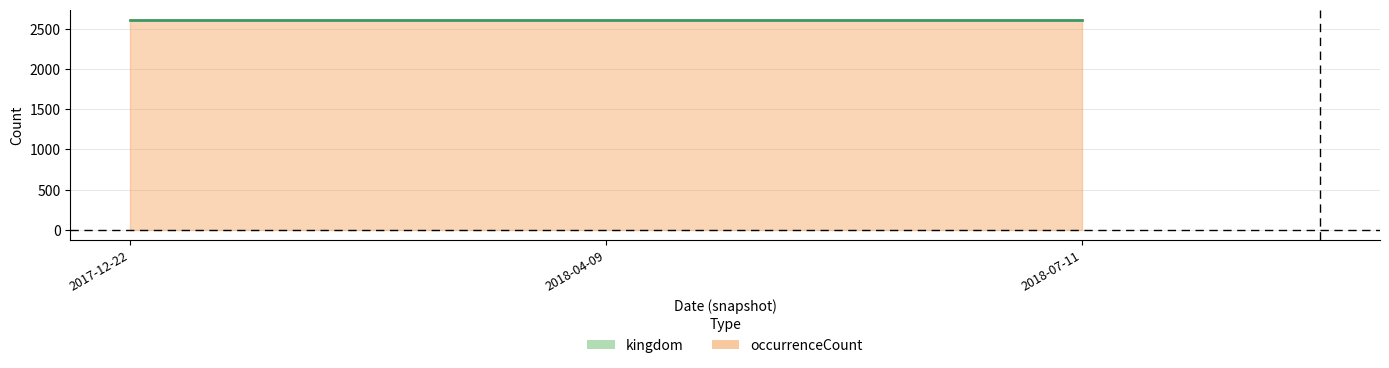

Which has a higher value, 2017-12-22 or 2018-07-11?

2017-12-22